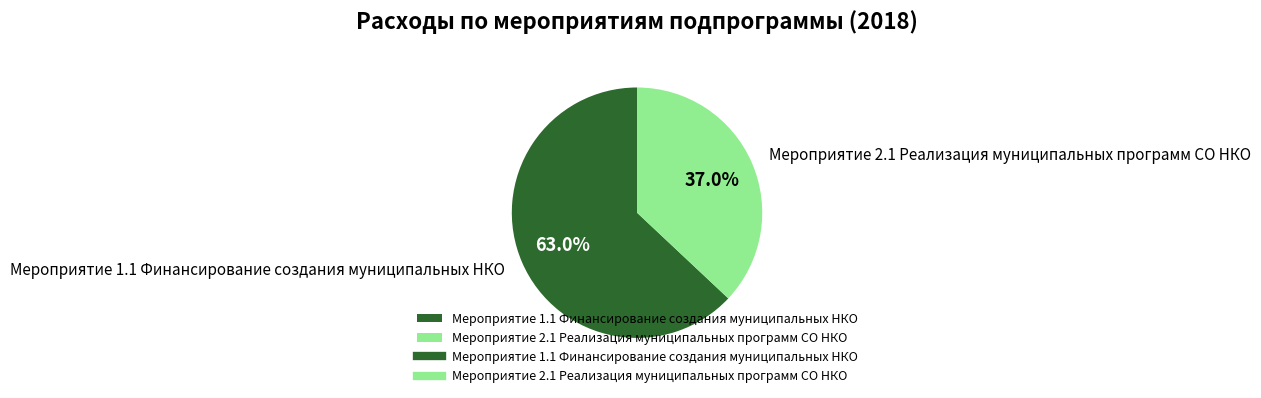

What portion of the pie excludes Мероприятие 2.1 Реализация муниципальных программ СО НКО?

63.0%